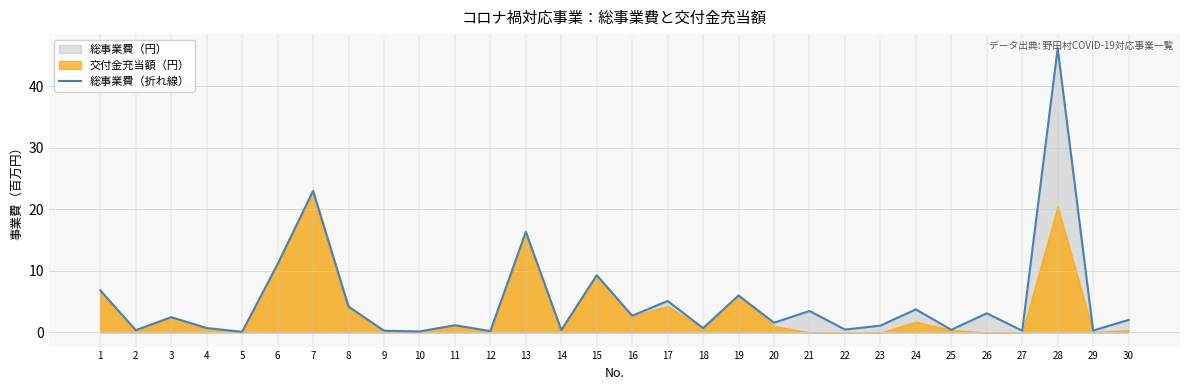

The value at 19 is 3.1. True or false?

False